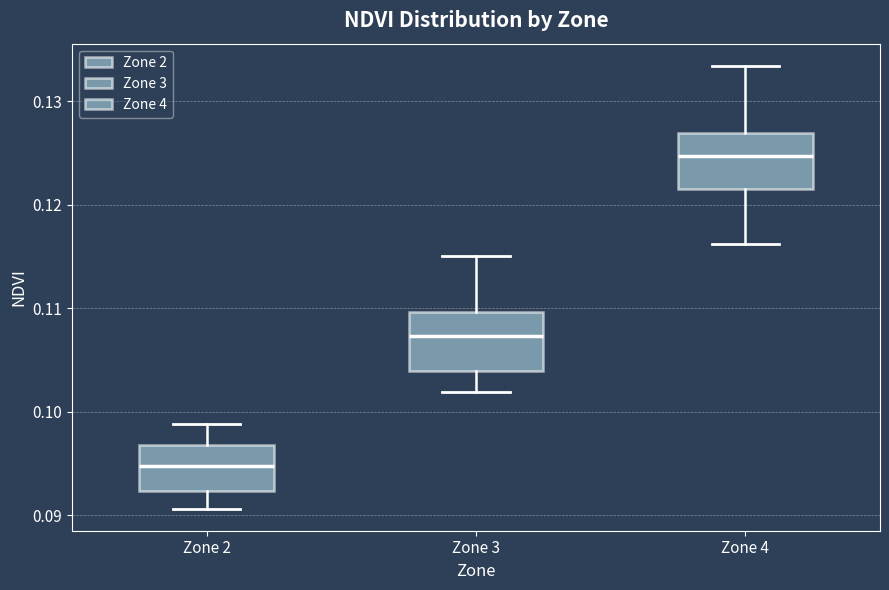

Where is the upper edge of the box for Zone 4 on the y-axis? The values are not printed on the chart, so give them approximately, as read against the axis.

0.127